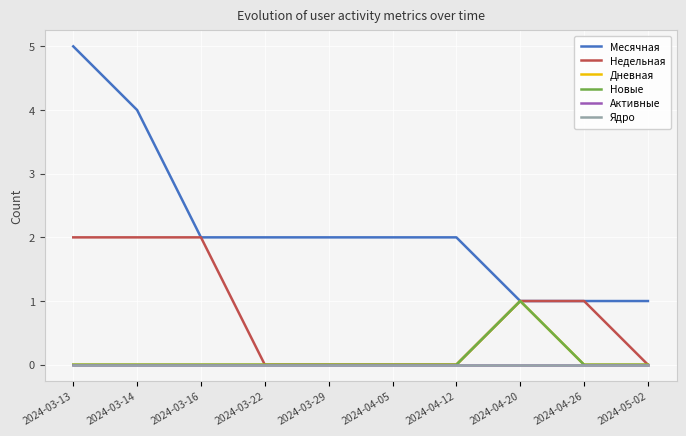

Which series changed the most between 2024-03-29 and 2024-04-26?

Месячная